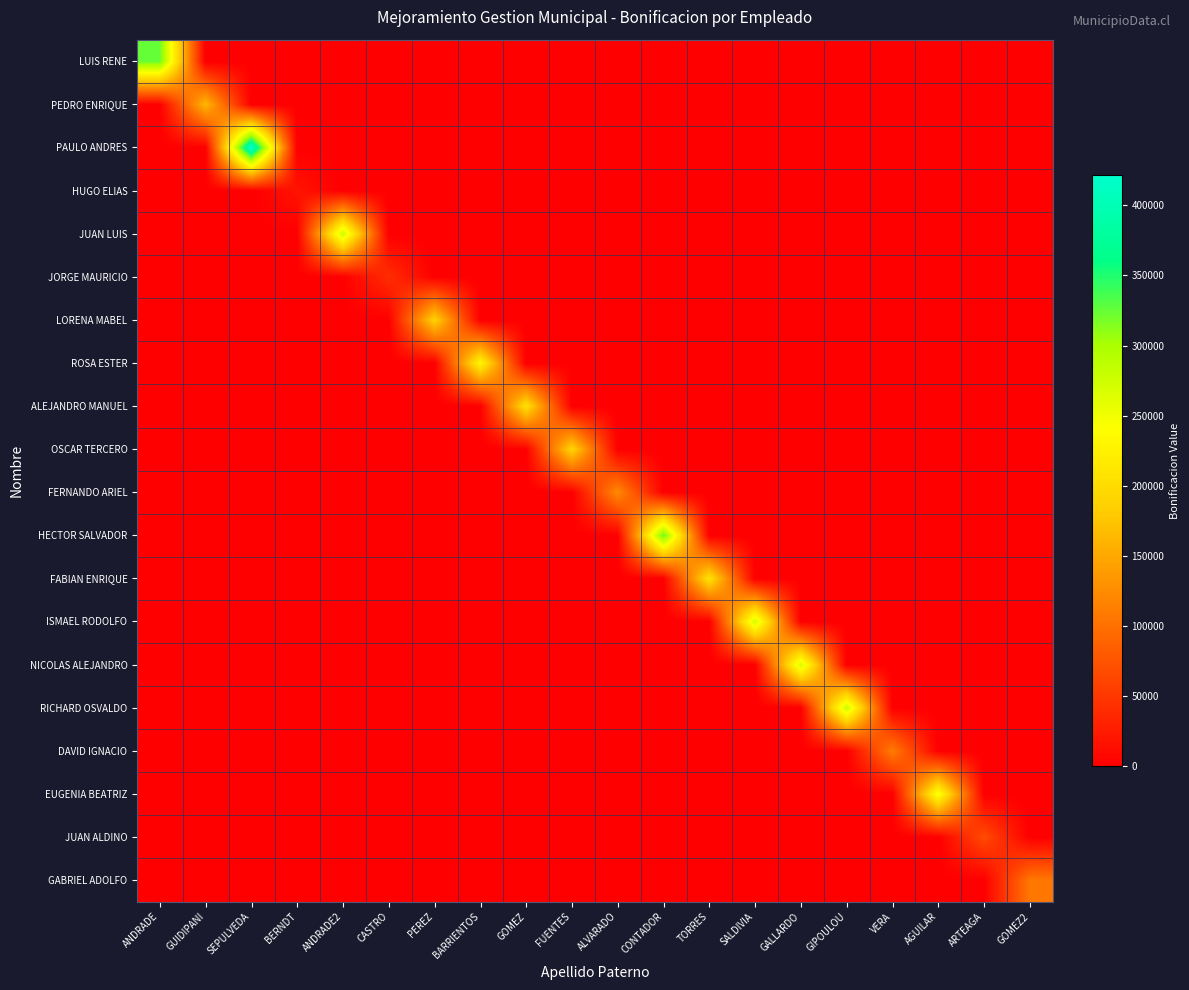

What is the total value across all series at PEREZ?

189660